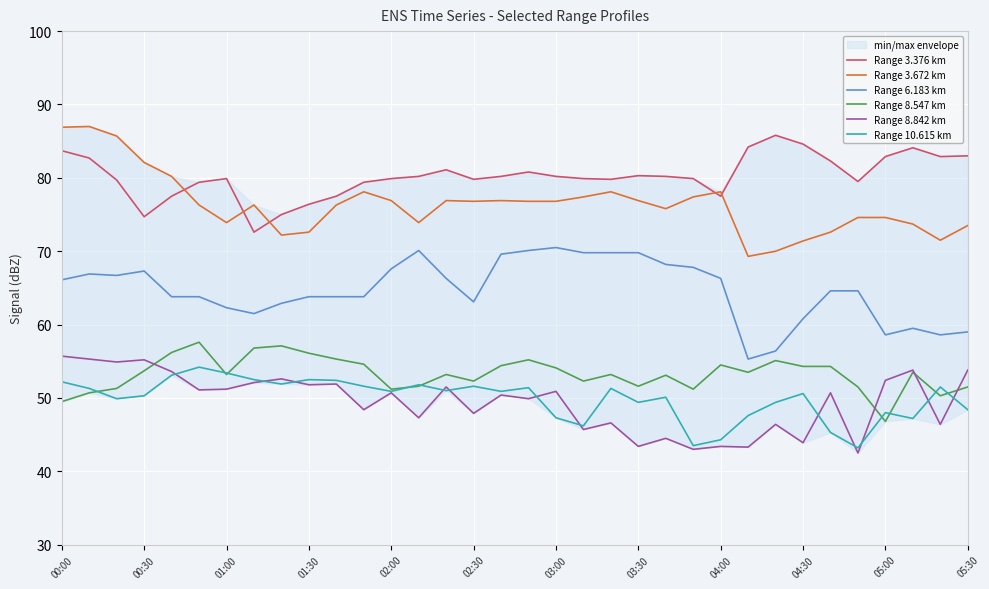

Rank the series at 17 from lowest to highest value.

Range 8.842 km, Range 10.615 km, Range 8.547 km, Range 6.183 km, Range 3.672 km, Range 3.376 km